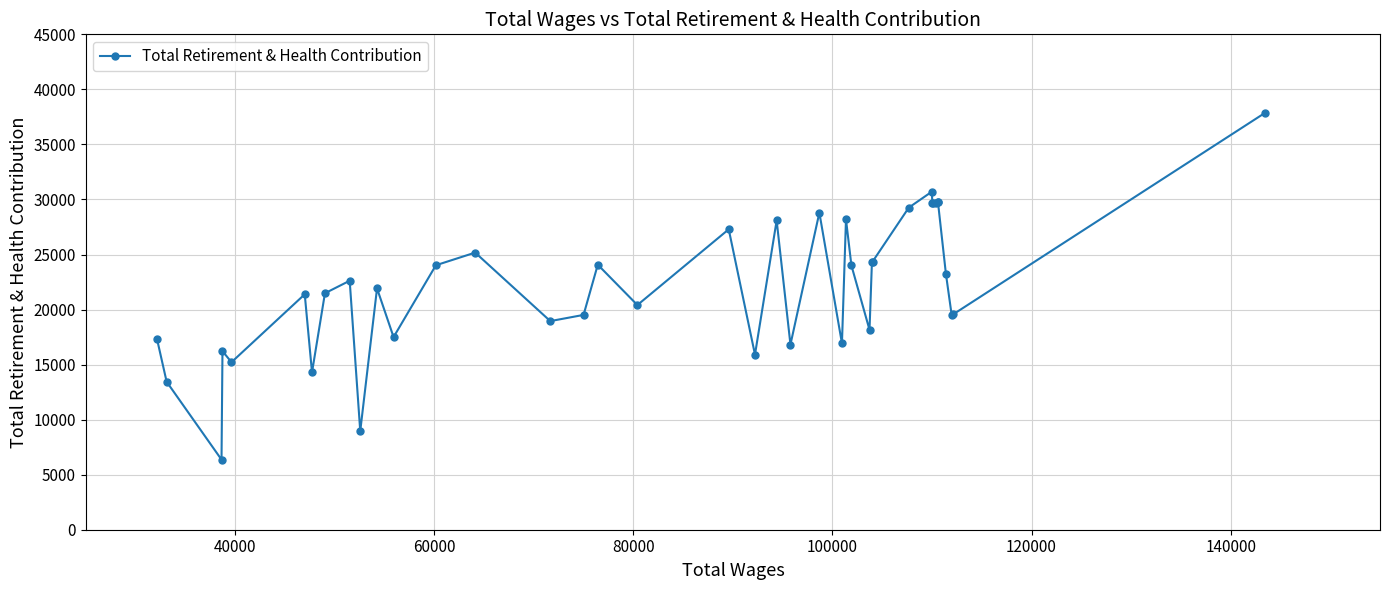

What is the sum of all values?

890549